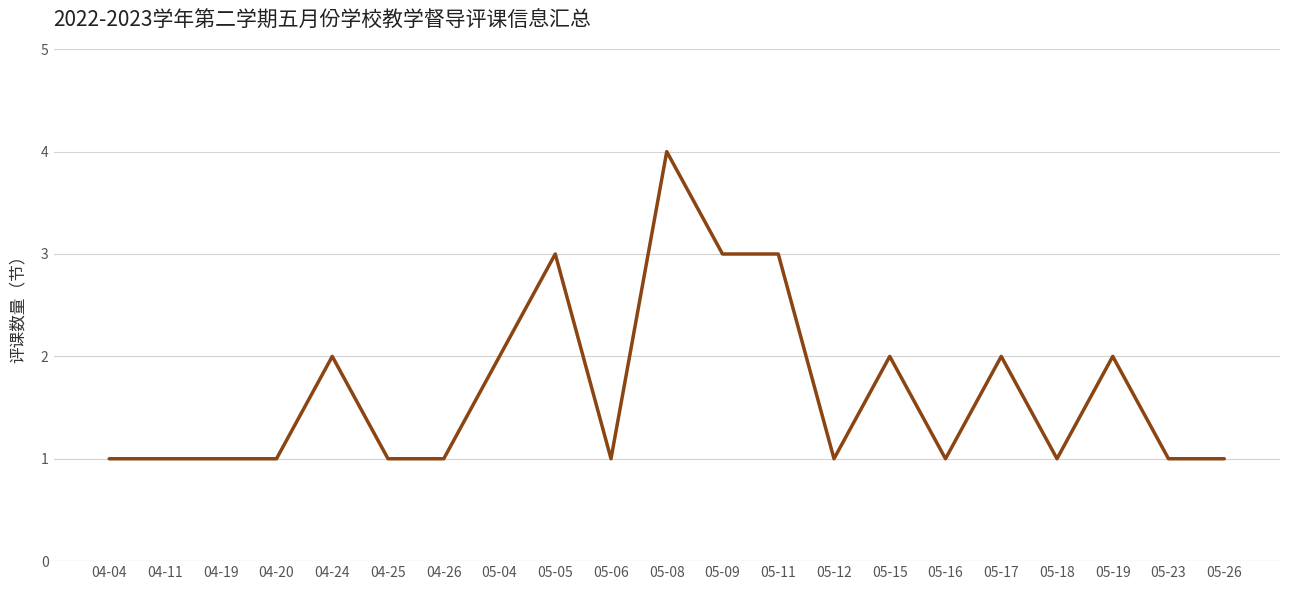

The value at 05-16 is 0. True or false?

False